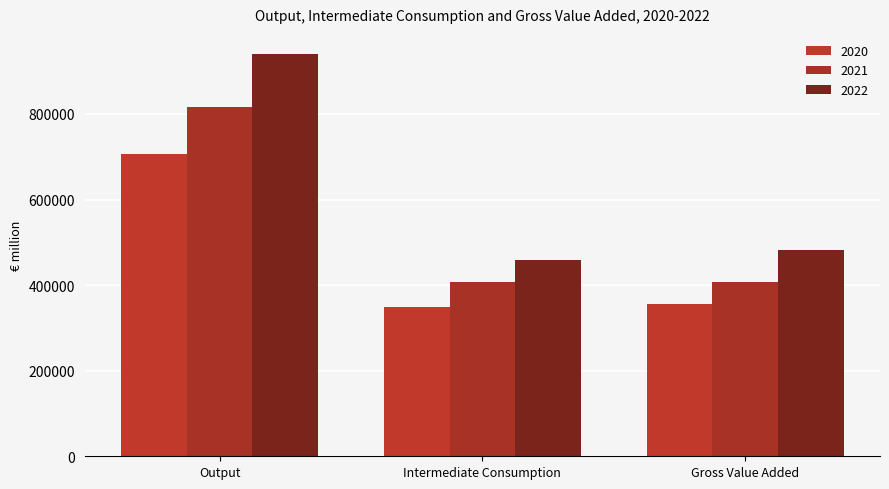

What is the average value of the 2021 series?

543640.1